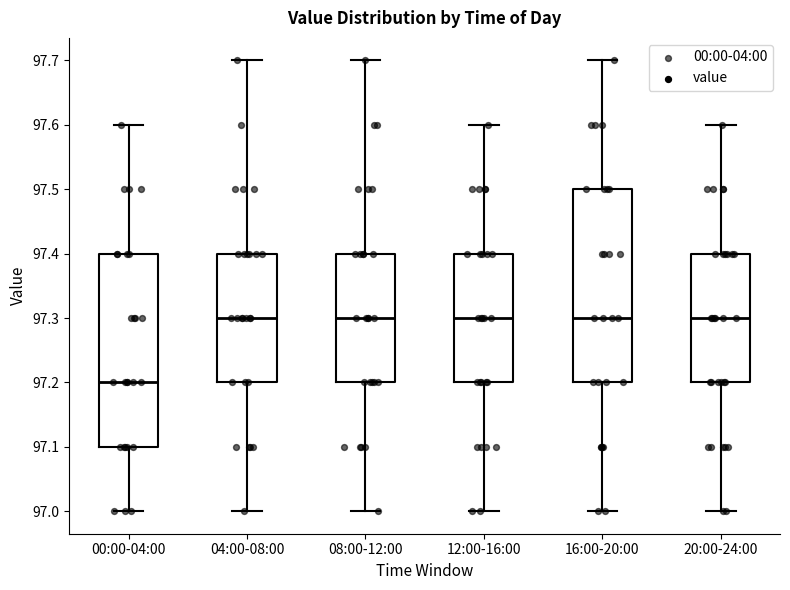

Reading left to right, read every box against the y-axis: the position of its median line, the range the box covers, and the ends of its whiskers. The values are not printed on the chart, so give them approximately, as read against the axis.

00:00-04:00: median 97.2, box 97.1 to 97.4, whiskers 97.0 to 97.6
04:00-08:00: median 97.3, box 97.2 to 97.4, whiskers 97.0 to 97.7
08:00-12:00: median 97.3, box 97.2 to 97.4, whiskers 97.0 to 97.7
12:00-16:00: median 97.3, box 97.2 to 97.4, whiskers 97.0 to 97.6
16:00-20:00: median 97.3, box 97.2 to 97.5, whiskers 97.0 to 97.7
20:00-24:00: median 97.3, box 97.2 to 97.4, whiskers 97.0 to 97.6